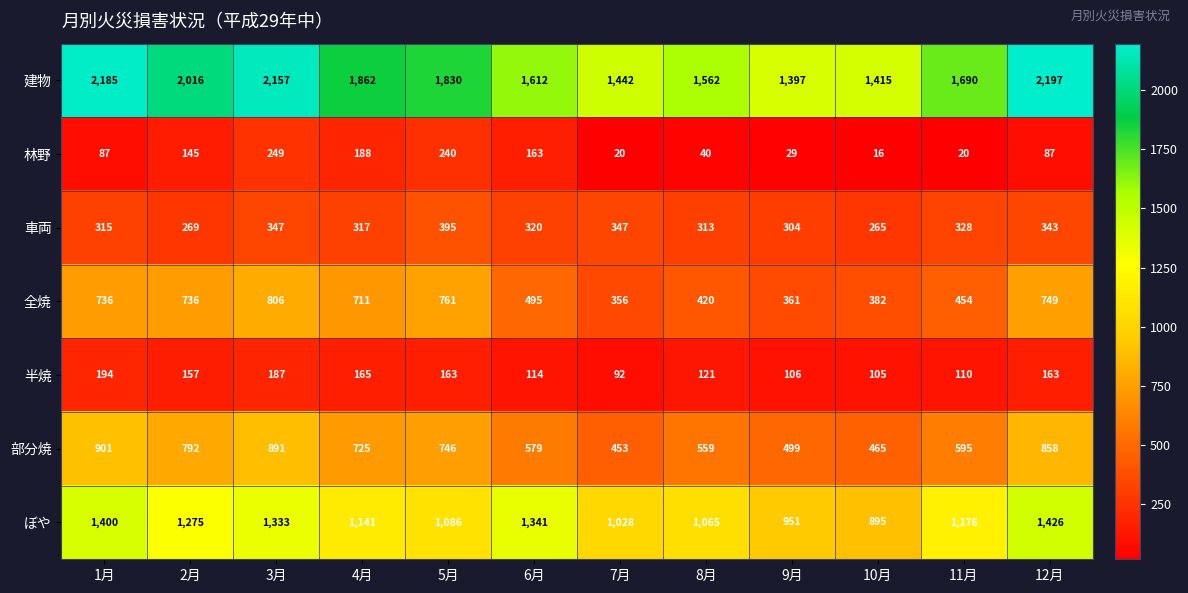

Is it true that 建物 equals 1379 at 1月?

False